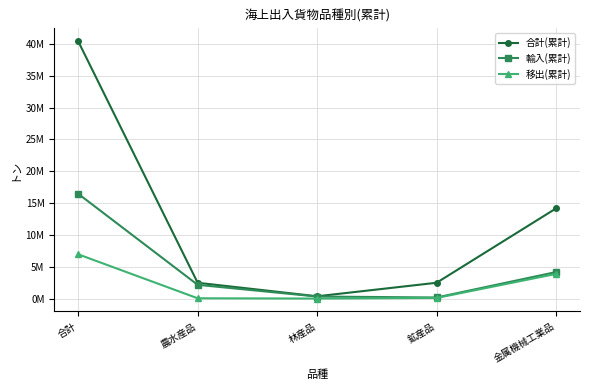

Reading left to right, extract all data points from this chart.

合計(累計): 合計=40417541	農水産品=2498229	林産品=377990	鉱産品=2499924	金属機械工業品=14178786
輸入(累計): 合計=16473199	農水産品=2175475	林産品=337594	鉱産品=187192	金属機械工業品=4184161
移出(累計): 合計=6967440	農水産品=64715	林産品=20810	鉱産品=115343	金属機械工業品=3892168